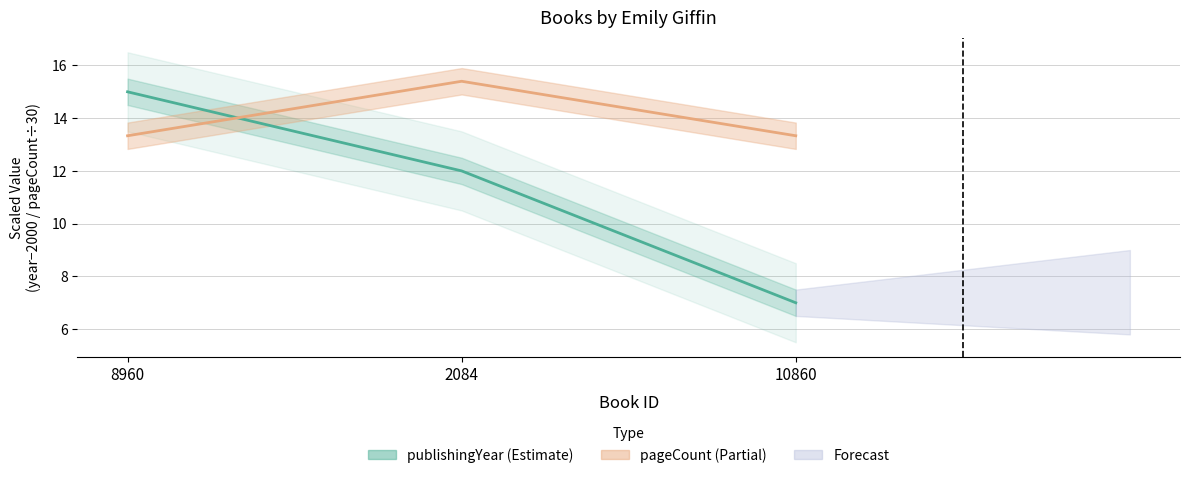

What is the difference between the pageCount values at 10860 and 2084?

2.1